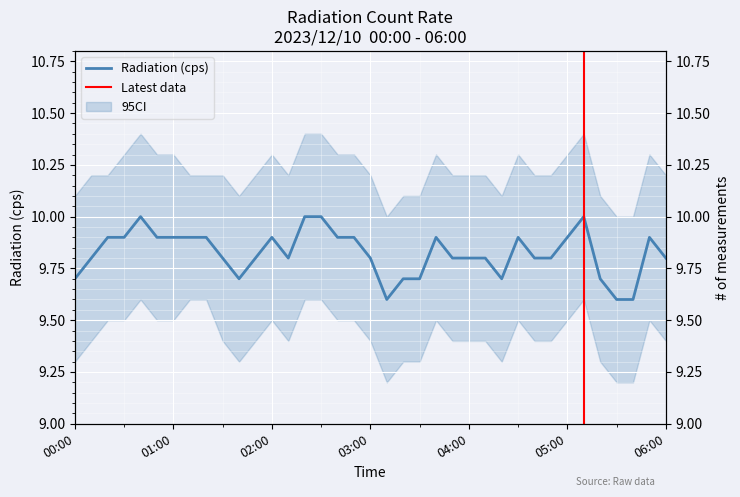

What is the difference between the maximum and minimum values?

0.4